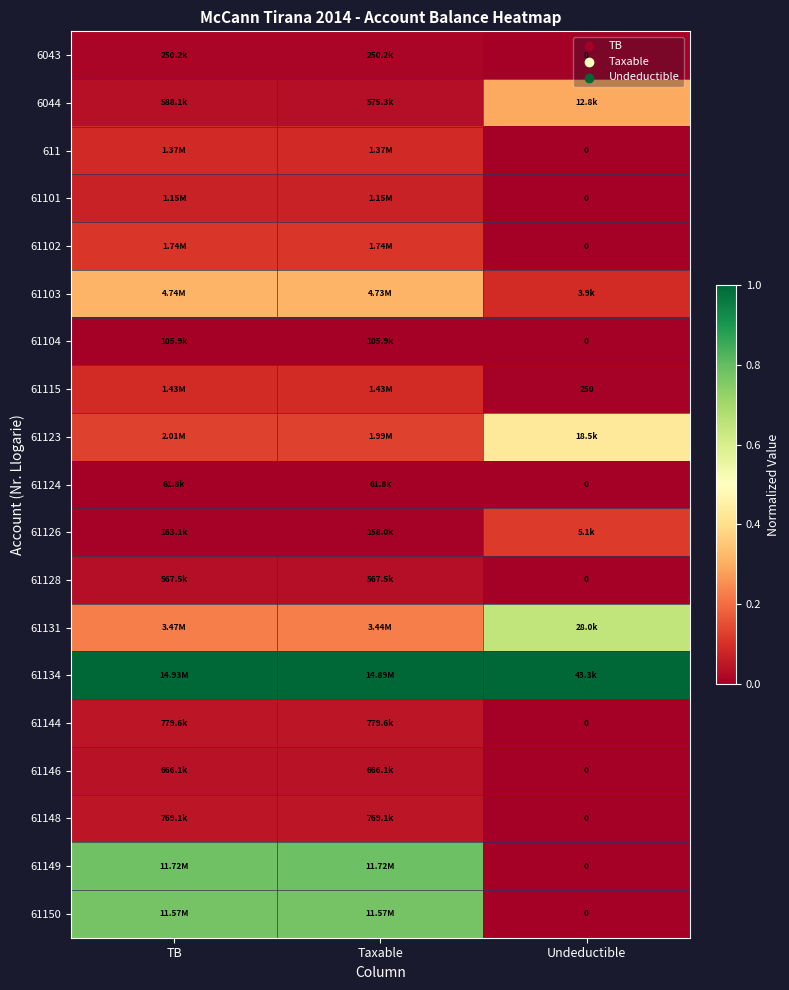

Rank the series at TB from highest to lowest value.

61134, 61149, 61150, 61103, 61131, 61123, 61102, 61115, 611, 61101, 61144, 61148, 61146, 6044, 61128, 6043, 61126, 61104, 61124